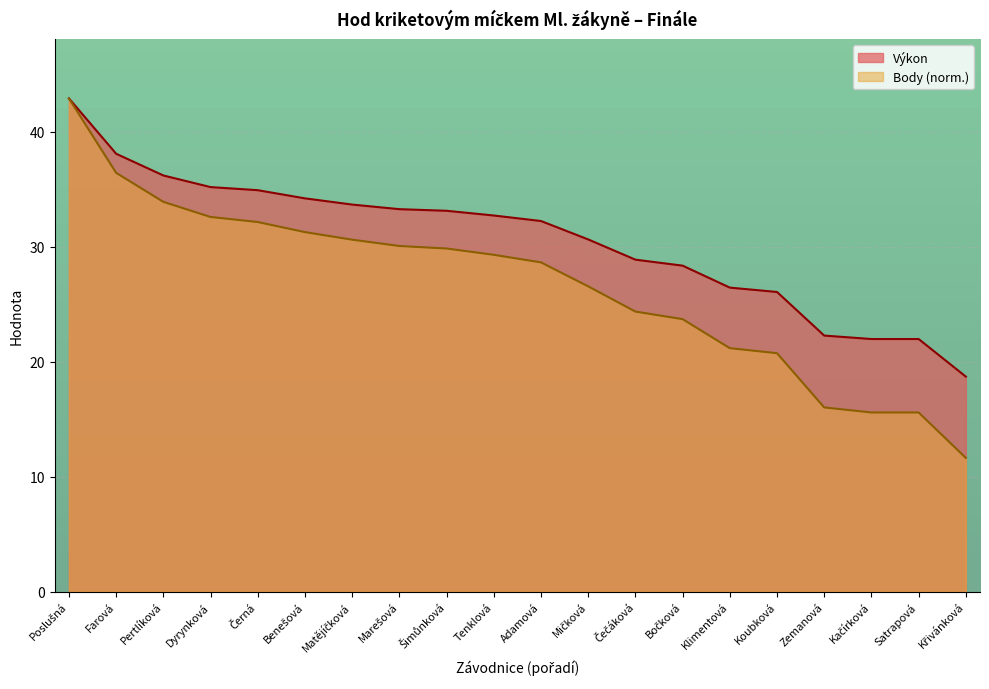

Is it true that Výkon equals 8.7 at Zemanová?

False